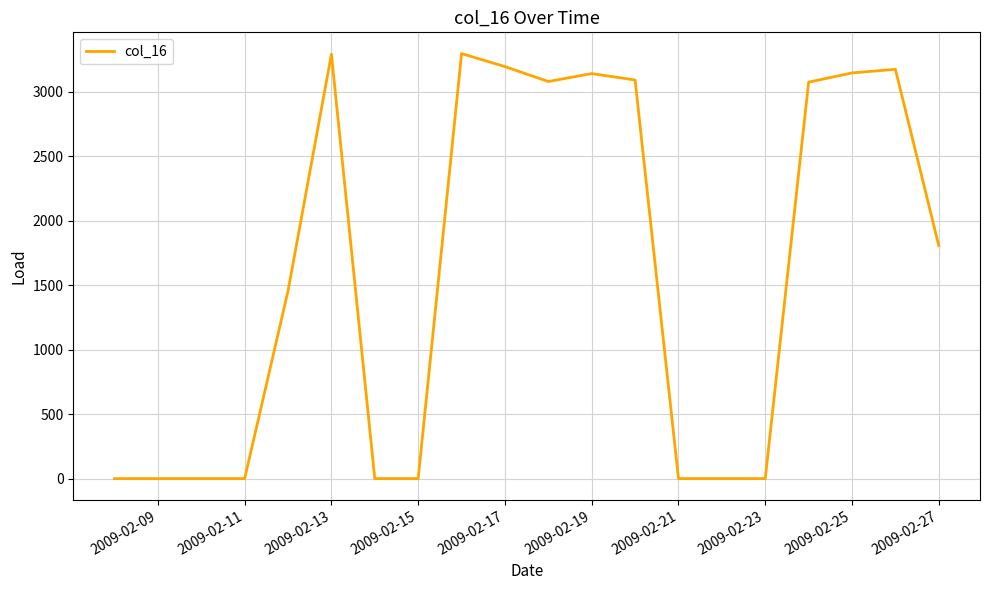

Is this an area chart (filled region under the line)?

No